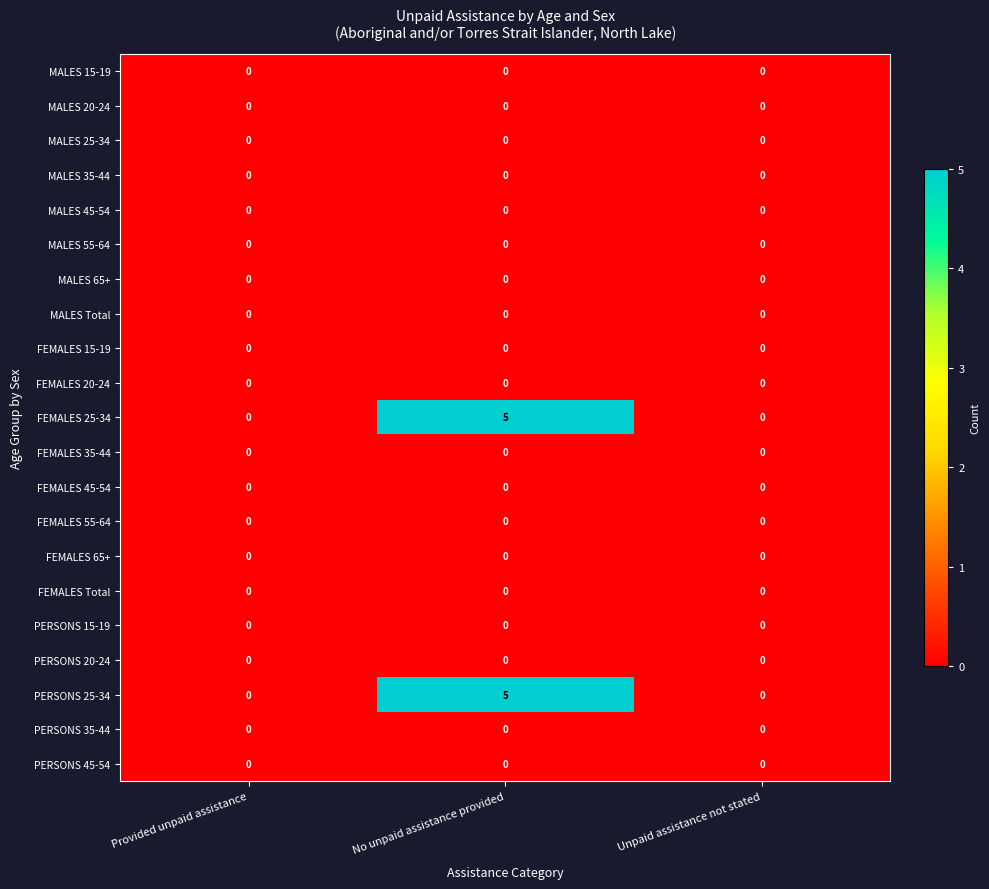

What is the greatest value displayed?

5